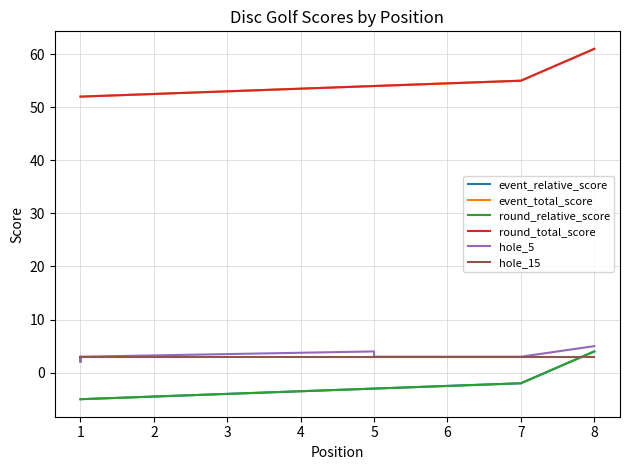

Which series has the largest total across all categories?

event_total_score